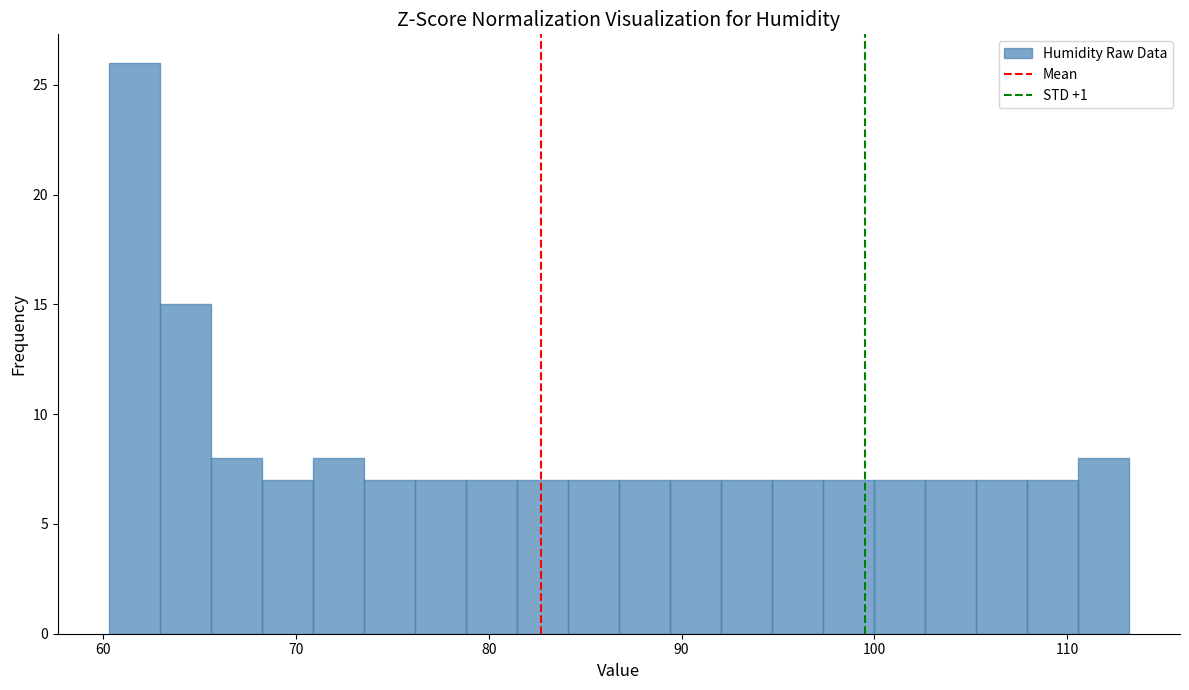

Read against the x-axis, roughly where is the centre of the tallest bar?

62